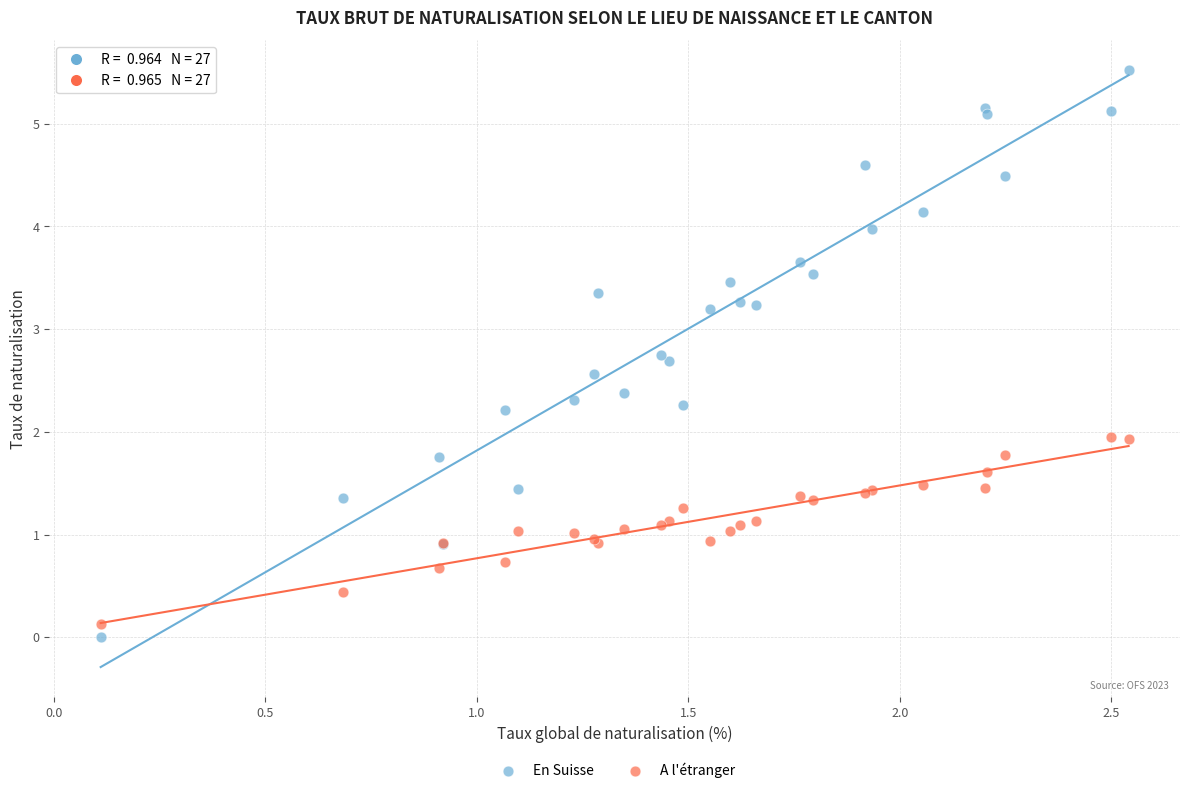

Which series reaches the maximum Y coordinate?

En Suisse